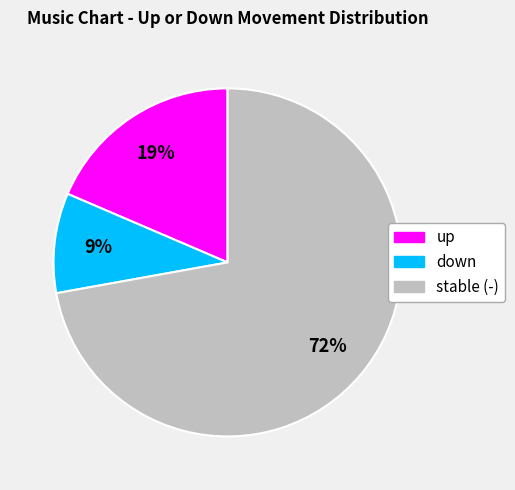

Is the sum of up and stable (-) greater than half?

Yes